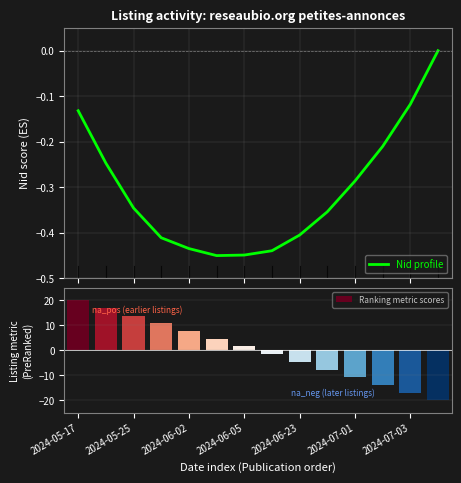

What is the total value across all series at 11?

-14.1